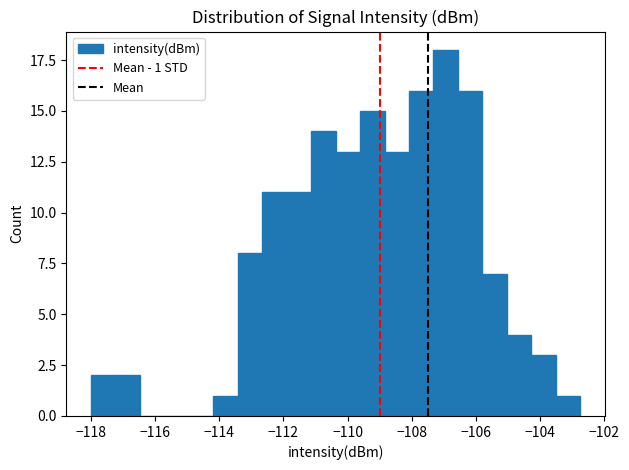

Read against the x-axis, roughly where is the centre of the tallest bar?

-107.0